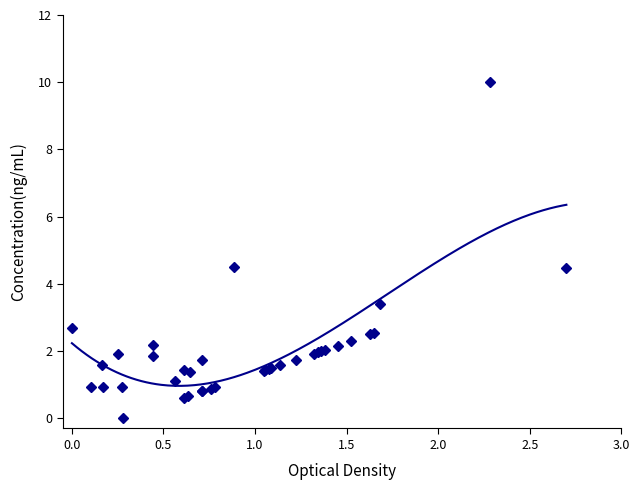

Reading right to left, list all the values displayed in this chart.

4.5	10.0	3.4	2.5	2.5	2.3	2.2	2.0	2.0	2.0	1.9	1.7	1.6	1.5	1.5	1.4	1.4	4.5	0.9	0.9	1.7	0.8	0.8	1.4	0.7	0.6	1.4	1.1	1.9	2.2	0.0	0.9	1.9	0.9	1.6	0.9	2.7